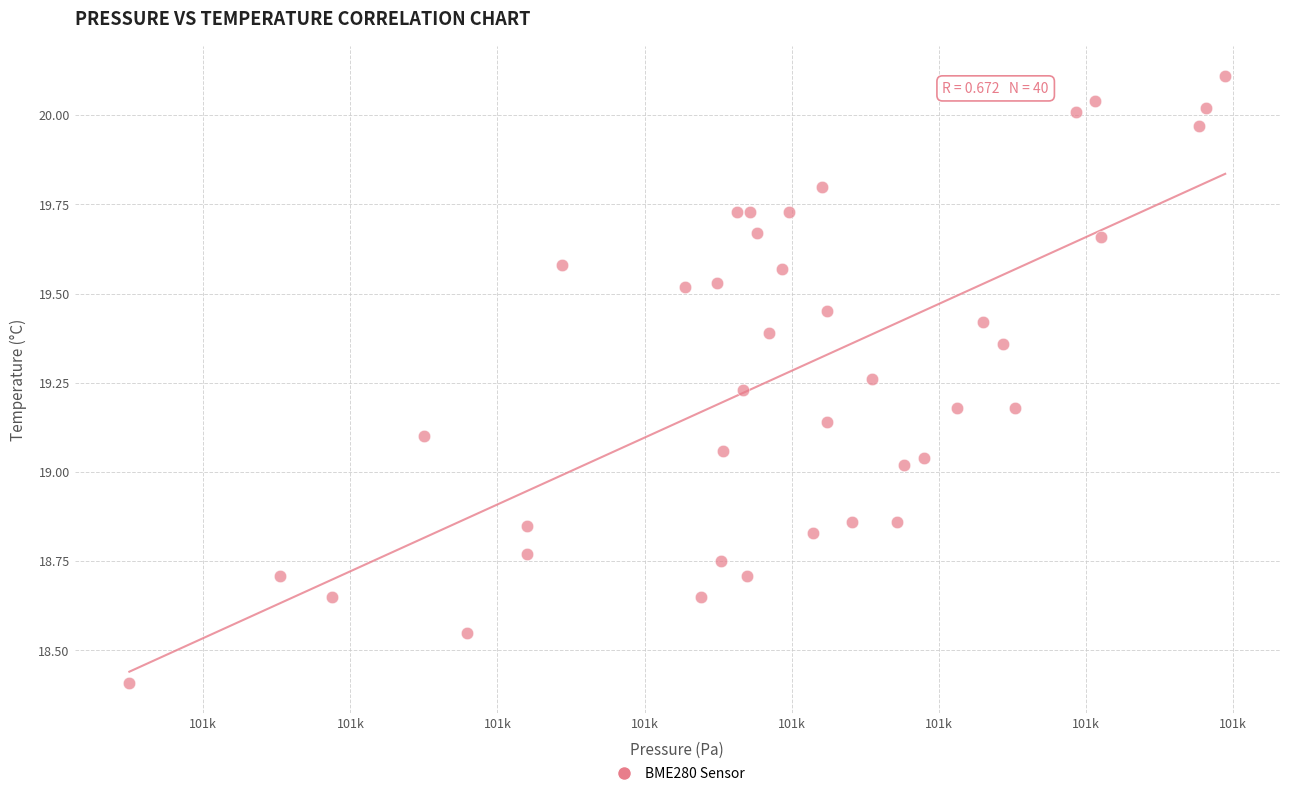

What is the range of Y values (max minus min)?

1.7